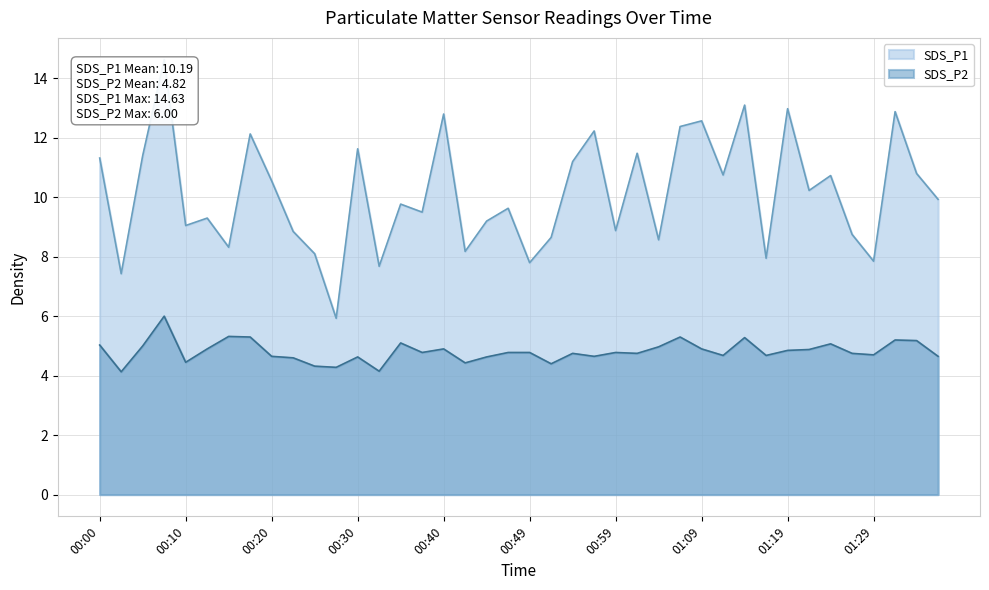

Is the value of SDS_P2 at 01:14 greater than the value of SDS_P1 at 00:25?

No